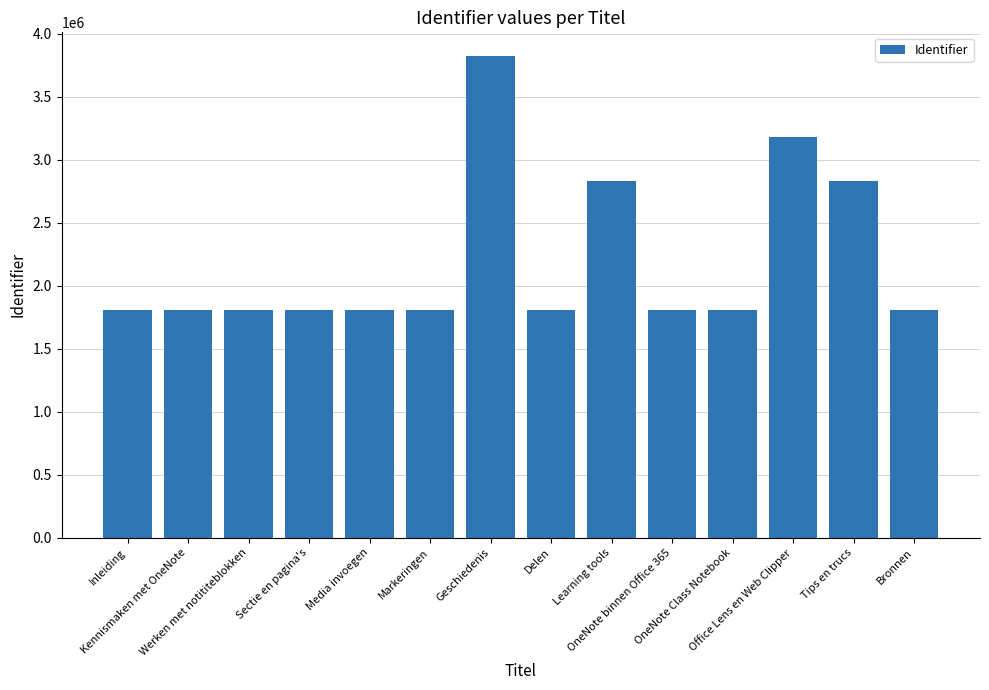

What is the label of the 10th bar from the left?

OneNote binnen Office 365